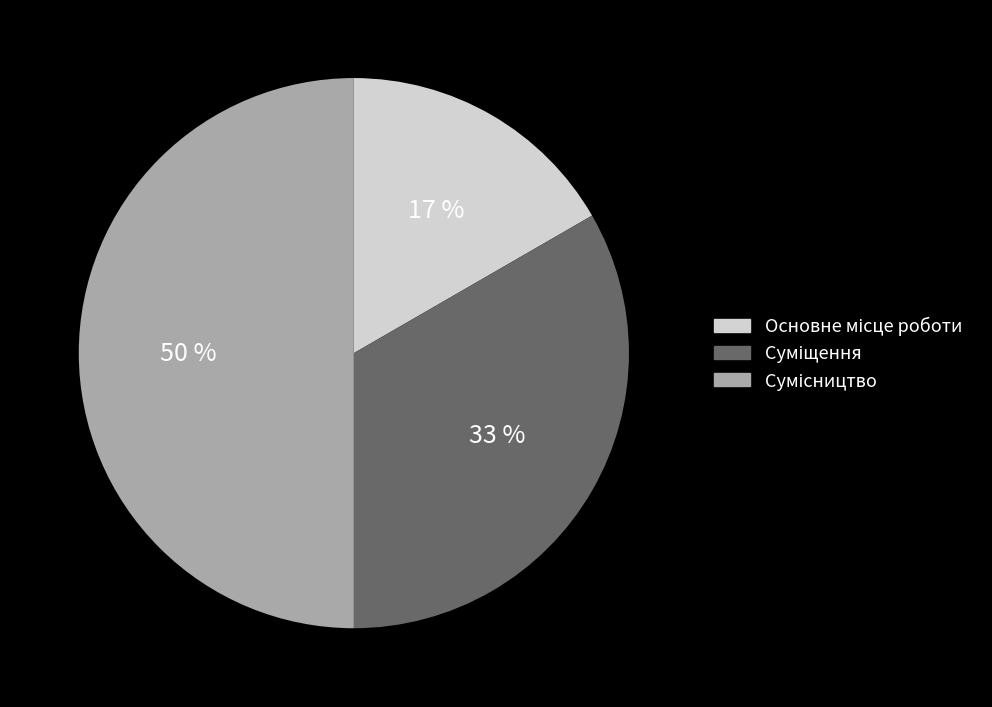

To the nearest percent, what is the difference between the largest and smallest slice percentages?

33%